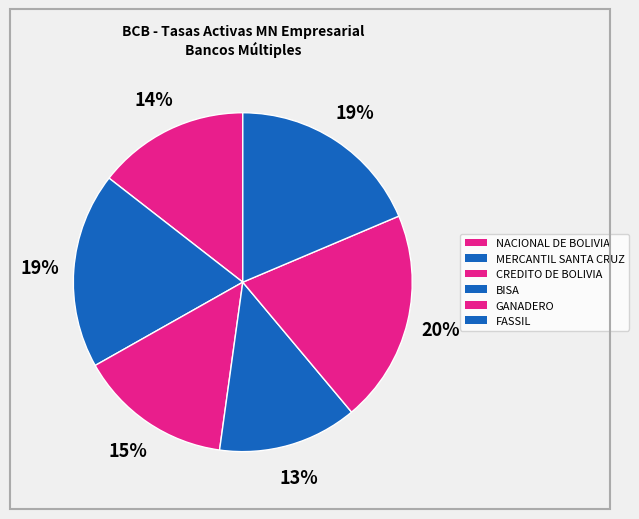

Rank the categories by value from lowest to highest.

BISA, NACIONAL DE BOLIVIA, CREDITO DE BOLIVIA, FASSIL, MERCANTIL SANTA CRUZ, GANADERO